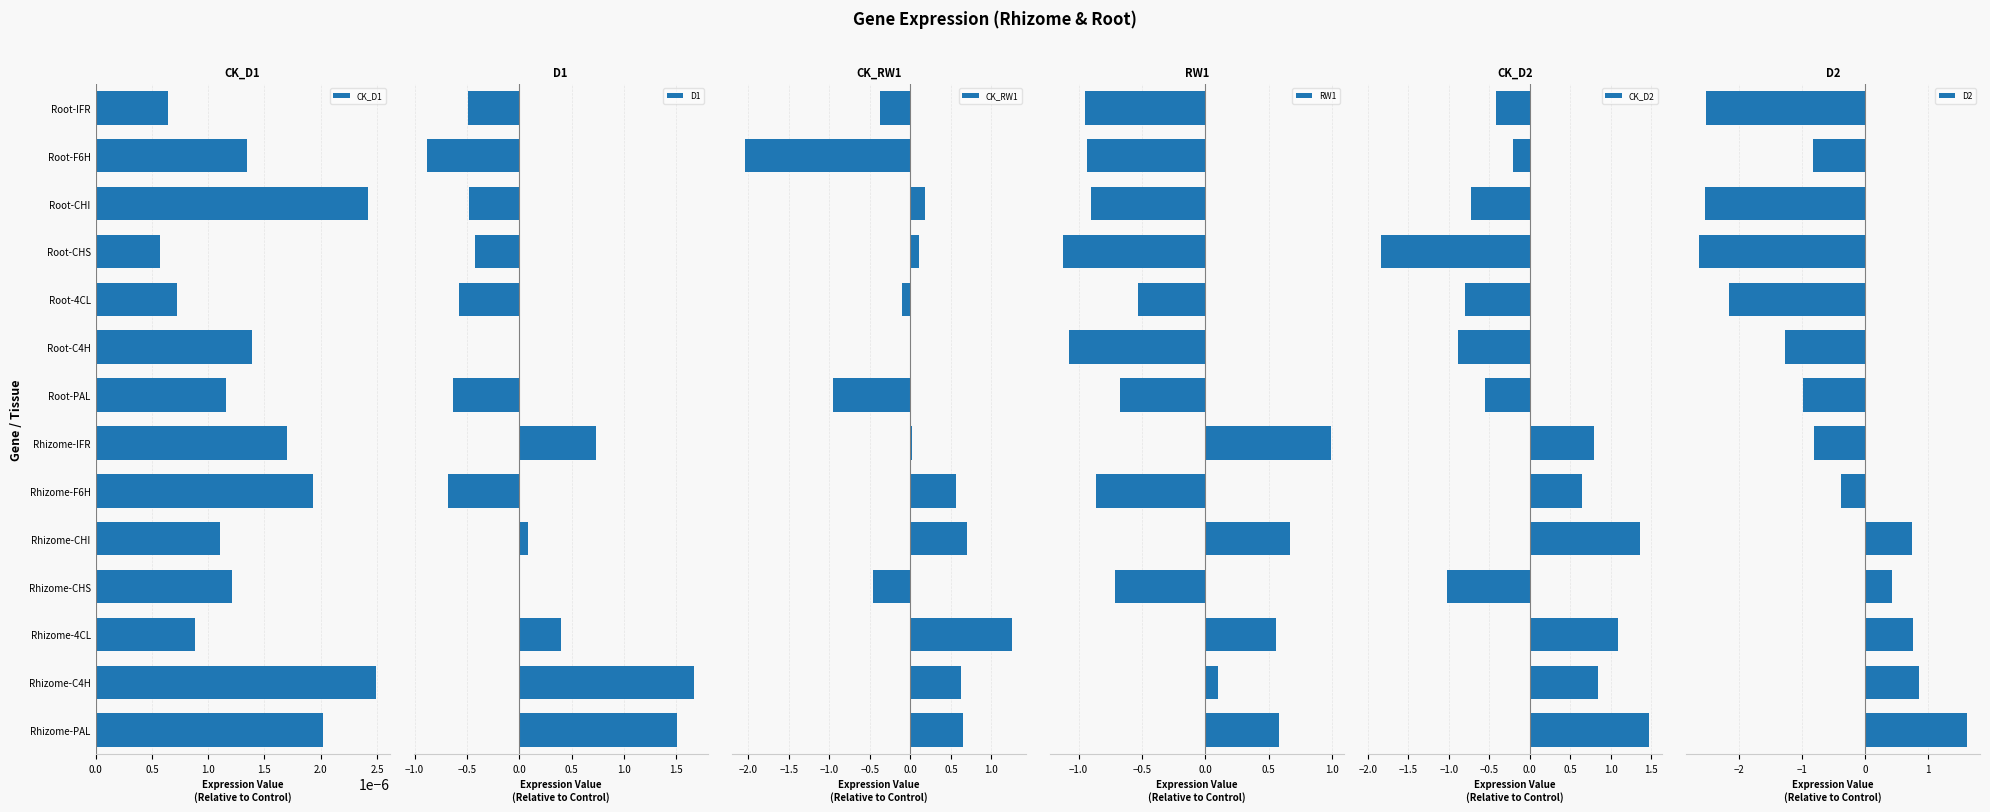

At which label does CK_D1 reach its minimum?

Root-CHS